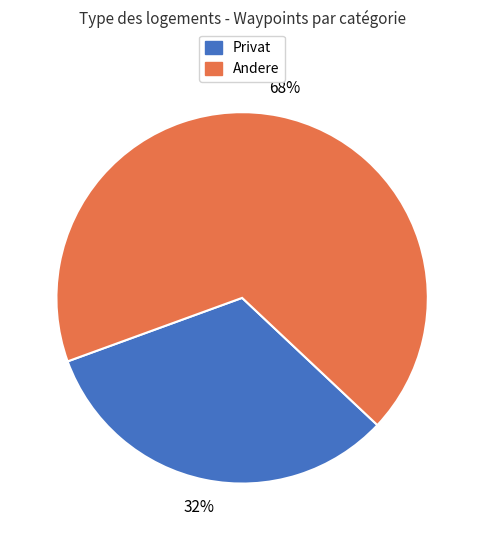

How many slices are in this pie chart?

2